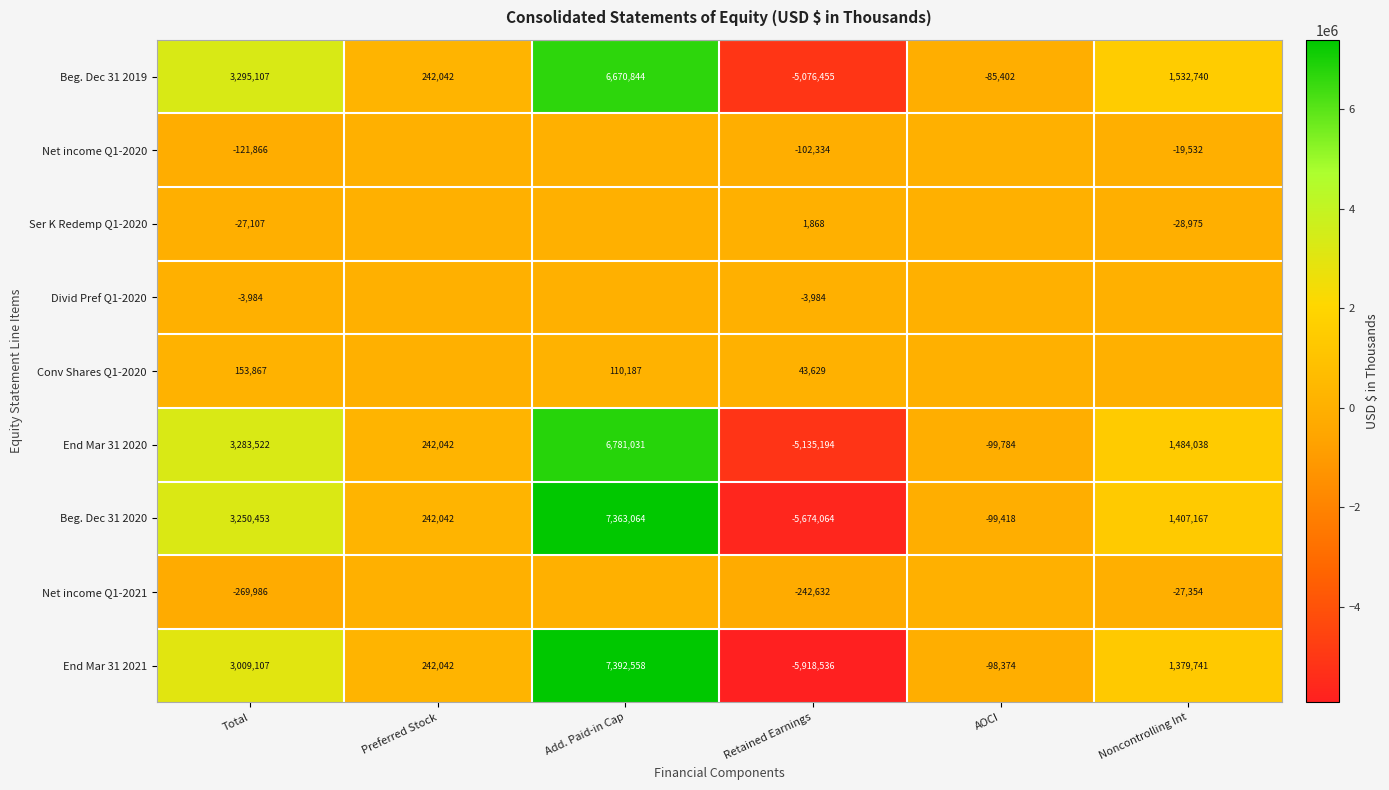

Is it true that Net income Q1-2020 equals -19532 at Noncontrolling Int?

True